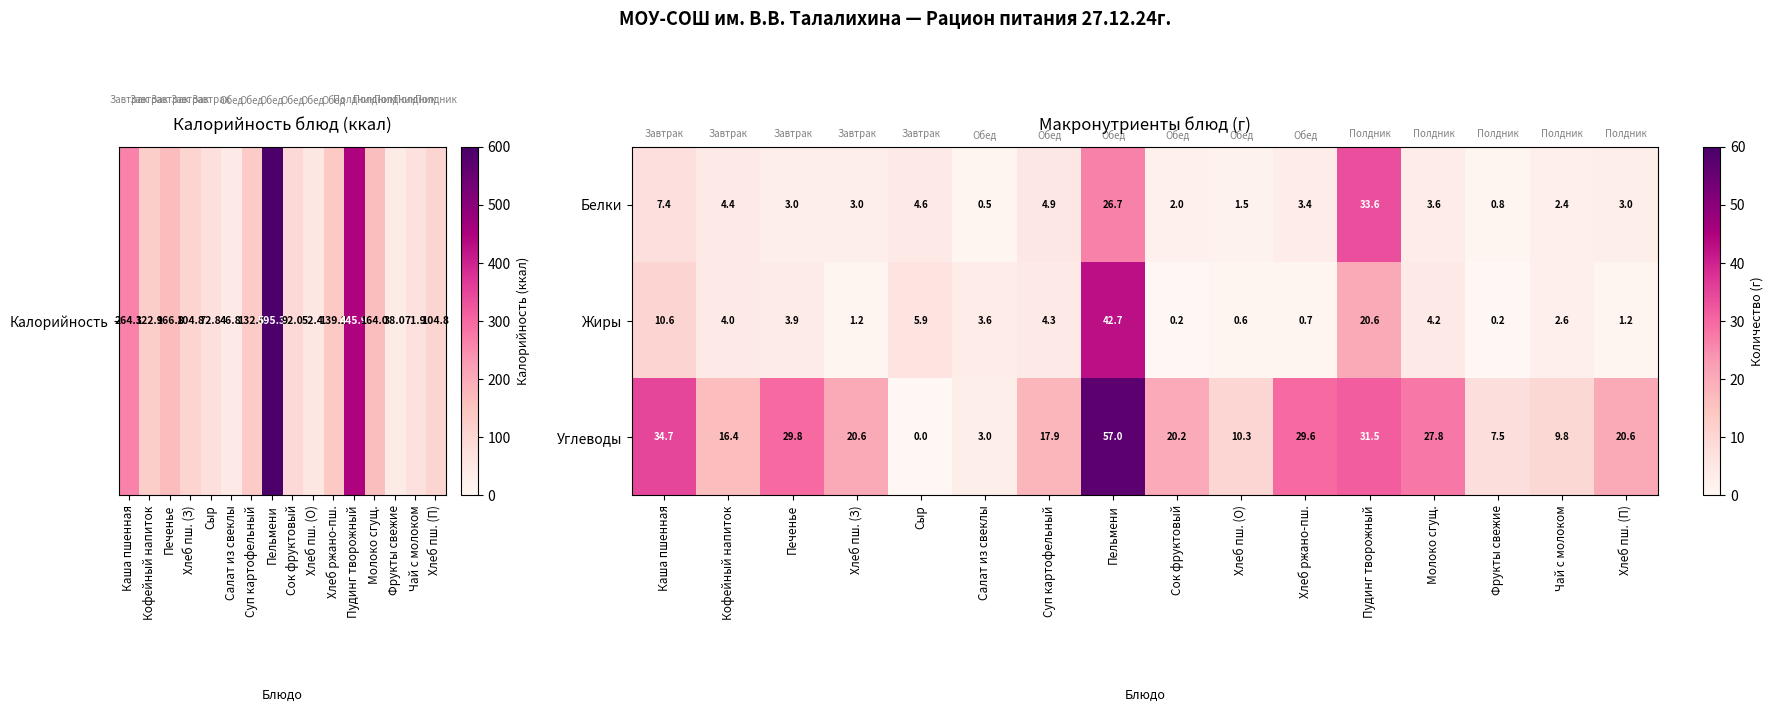

The value of Жиры at Фрукты свежие is 0.3. True or false?

False